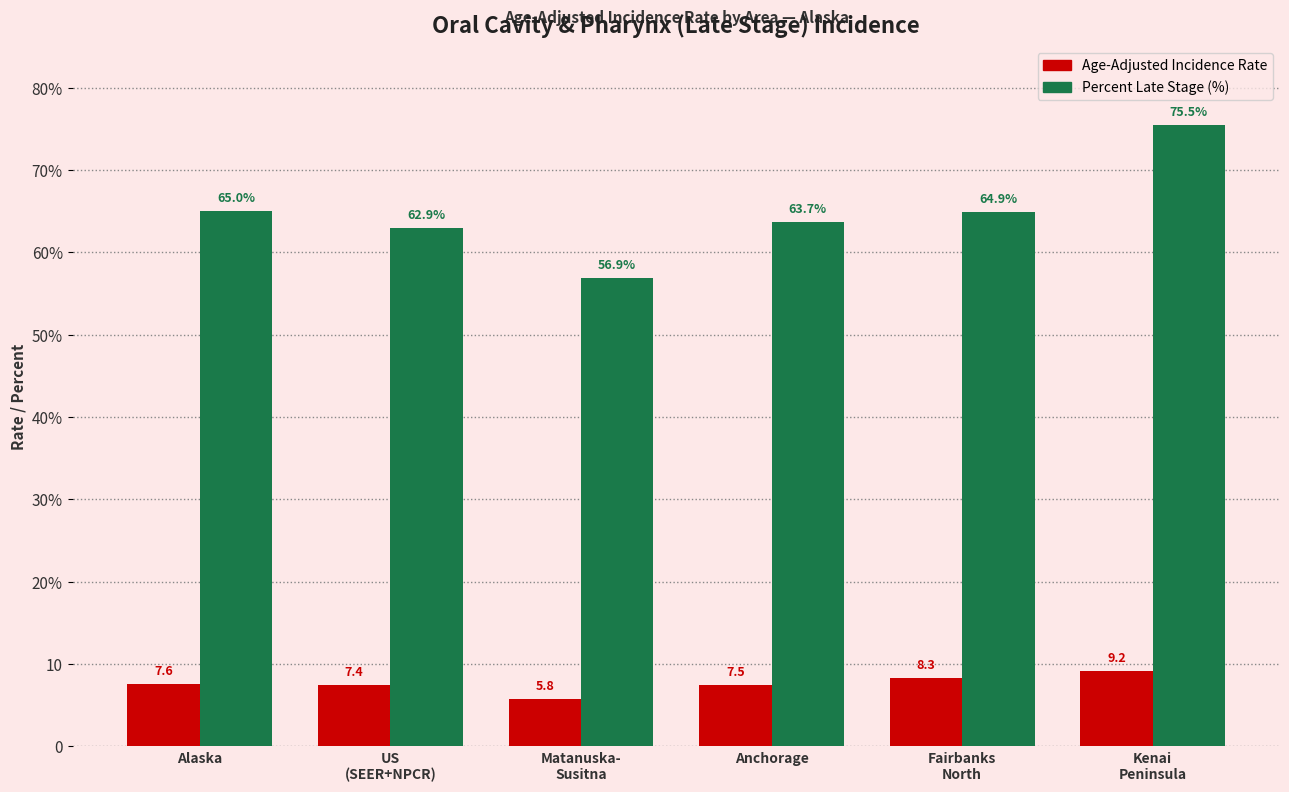

What are all the series names shown in the legend?

Age-Adjusted Incidence Rate, Percent Late Stage (%)